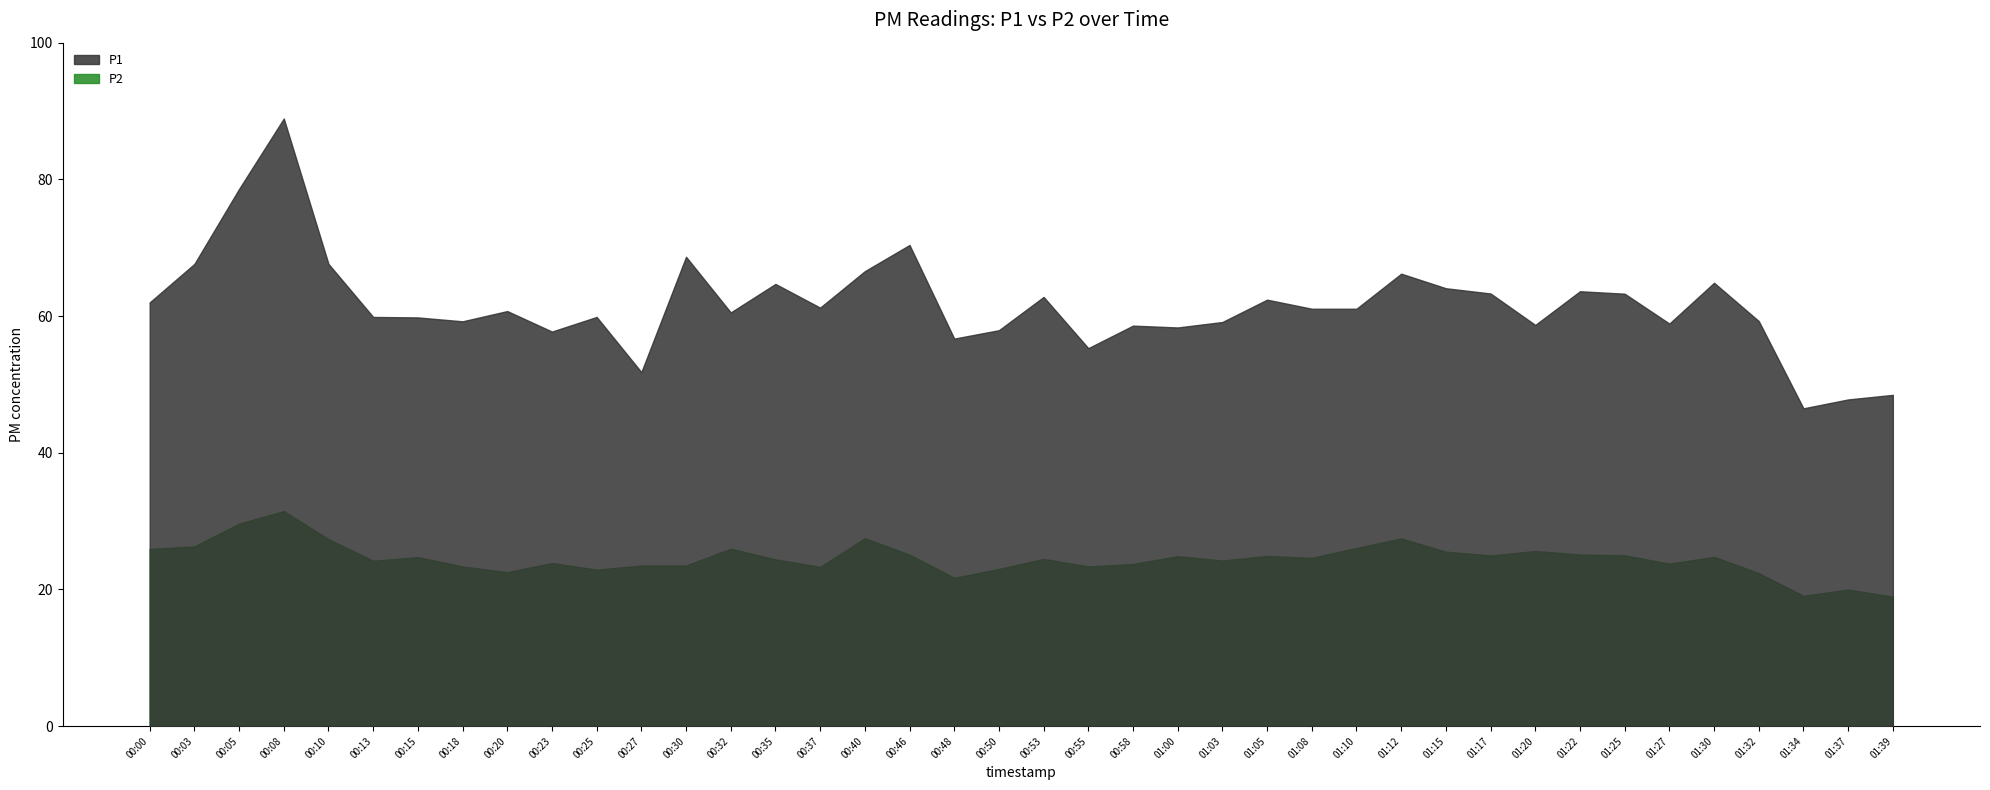

How many interior local peaks does the P1 series have?

12